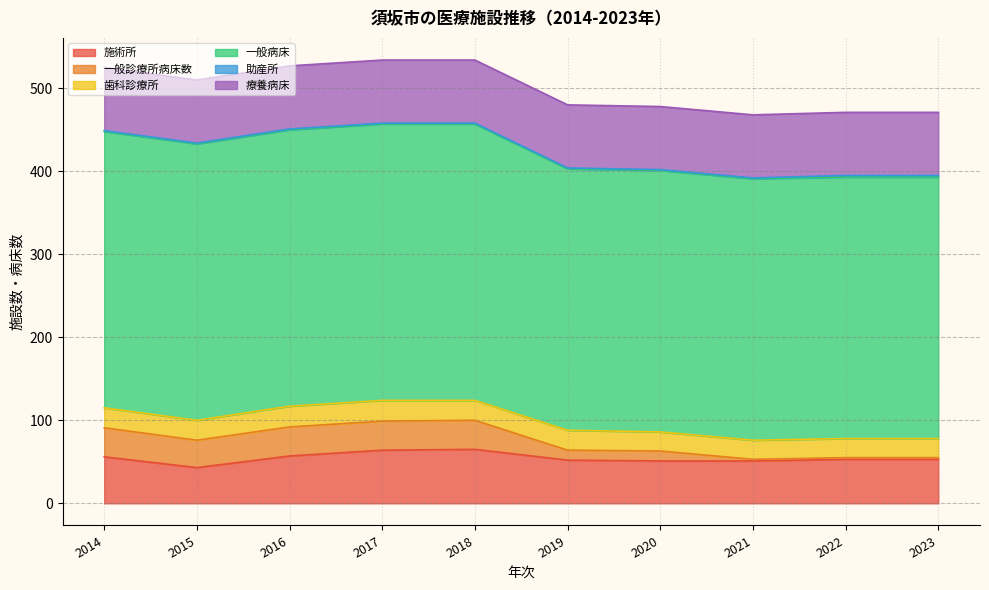

What is the value of the 療養病床 point at the 10th from the left?

76